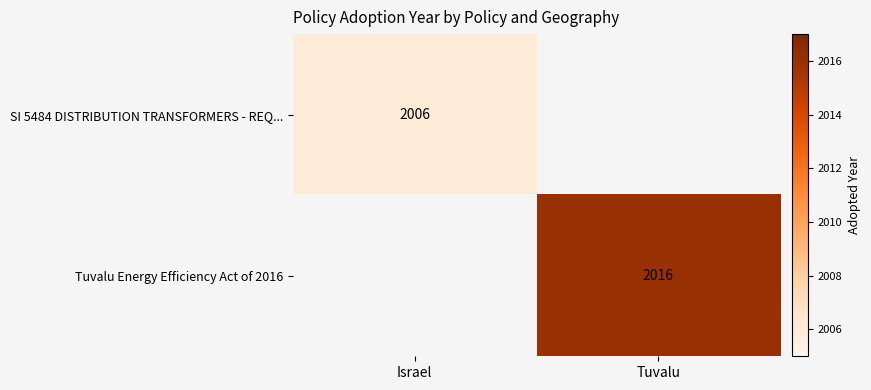

What is the greatest value displayed?

2016.0